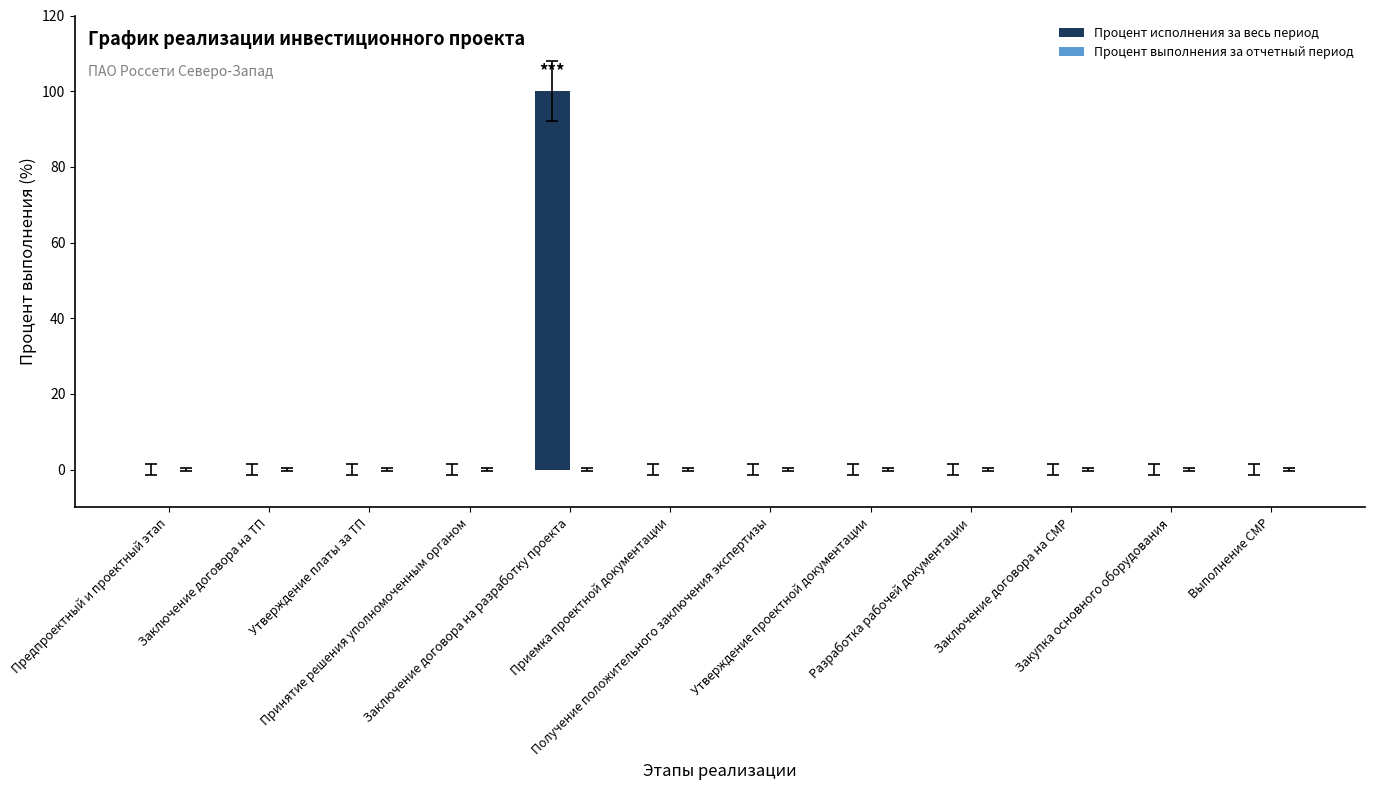

What is the greatest value displayed?

100